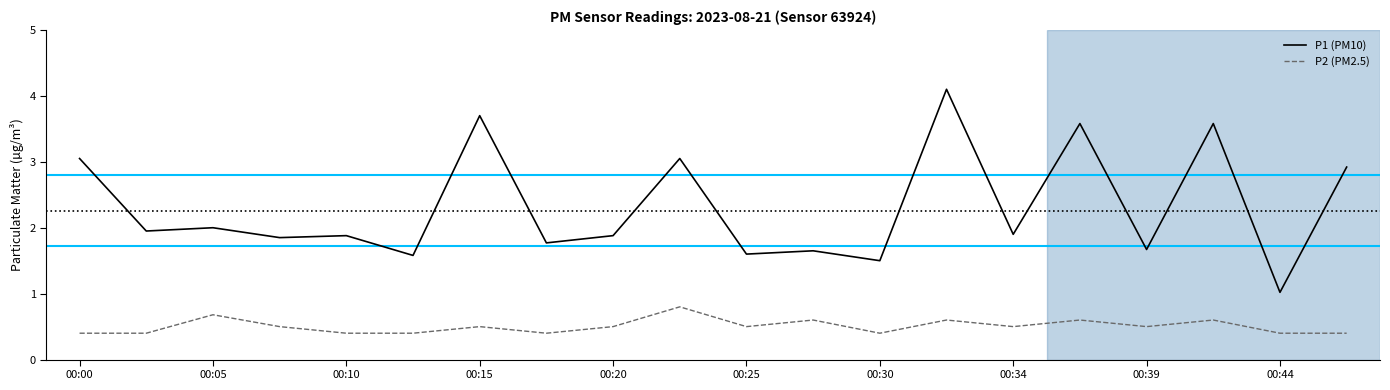

What is the minimum value shown in the chart?

0.4